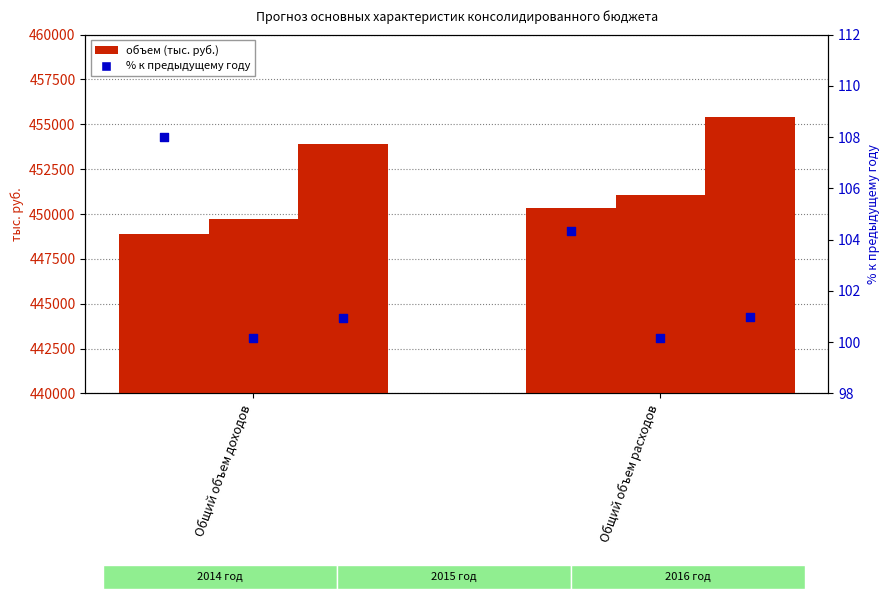

Is the value of % к пред. году (2014 год) at Общий объем доходов greater than the value of % к пред. году (2015 год) at Общий объем доходов?

Yes